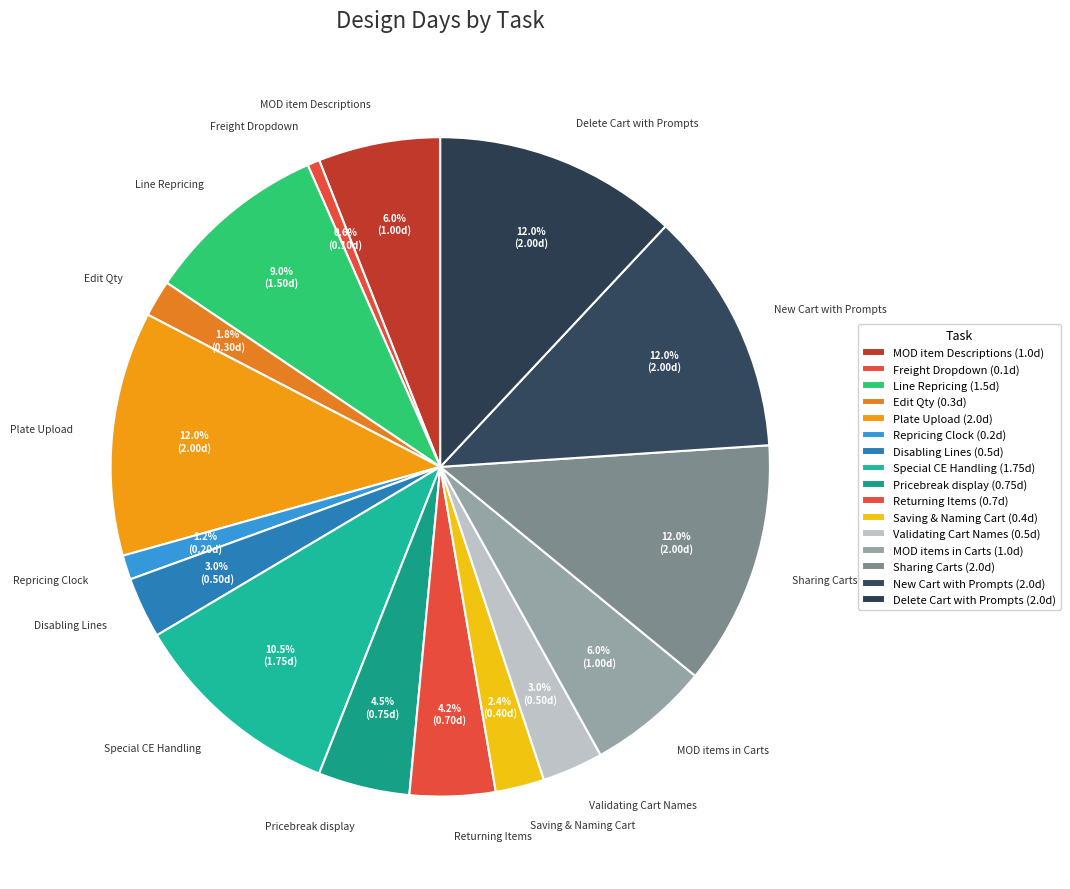

How much of the chart is everything except Repricing Clock?

98.8%